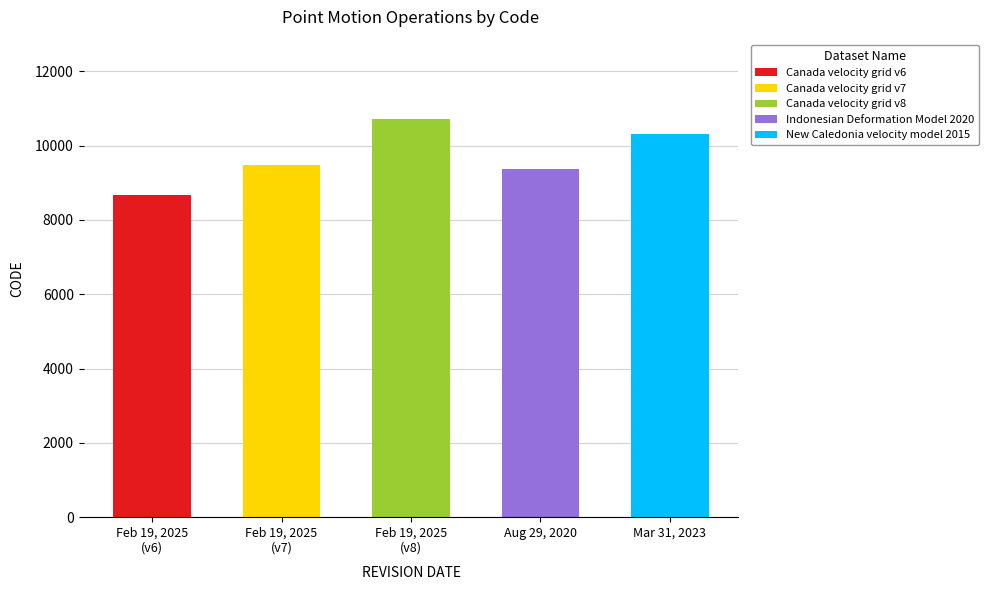

True or false: the data shows 14290 at Feb 19, 2025 (v8).

False